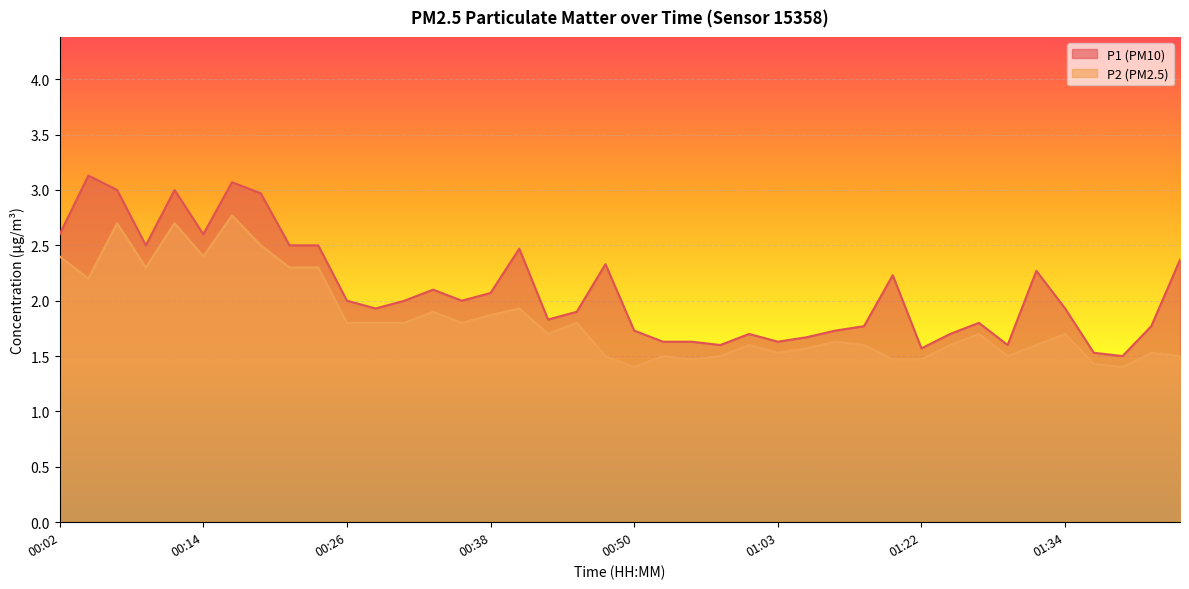

What is the sum of all P1 values?

83.9